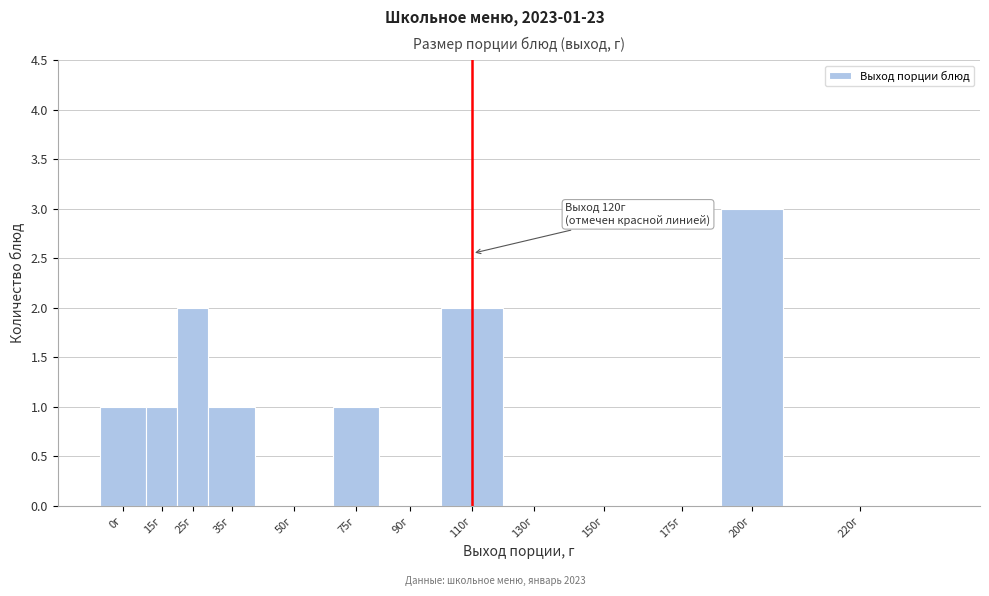

Reading right to left, extract all data points from this chart.

220г=0	200г=3	175г=0	150г=0	130г=0	110г=2	90г=0	75г=1	50г=0	35г=1	25г=2	15г=1	0г=1